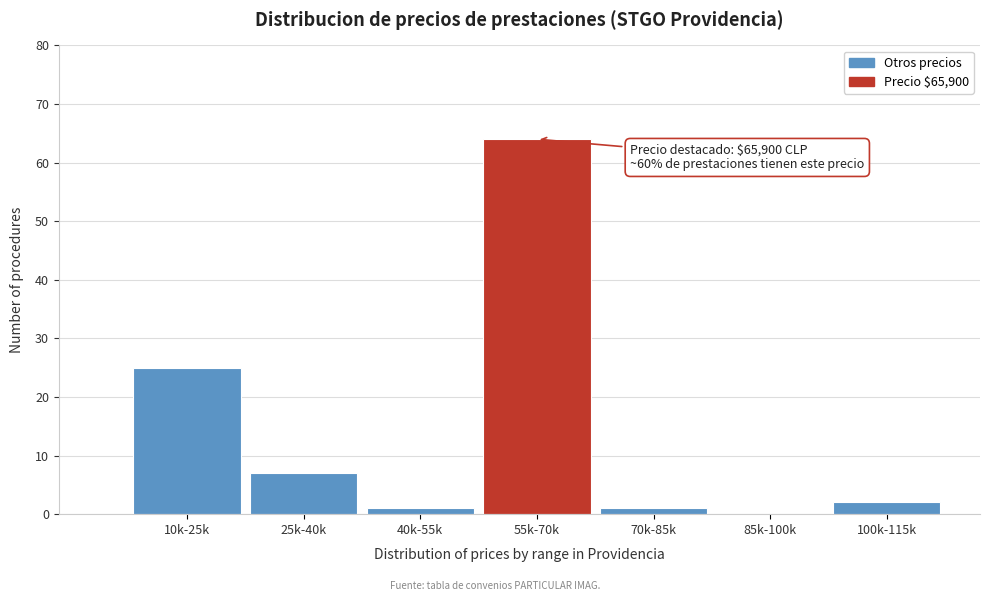

Reading left to right, what are all the values shown in this chart?

10k-25k=25	25k-40k=7	40k-55k=1	55k-70k=64	70k-85k=1	85k-100k=0	100k-115k=2